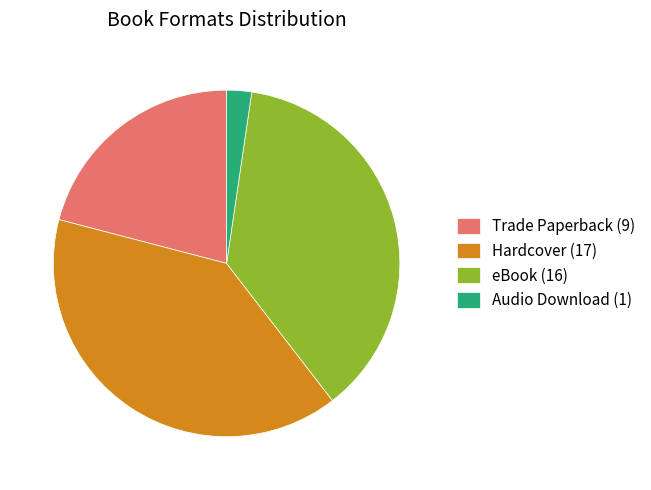

Is the sum of Audio Download (1) and eBook (16) greater than half?

No